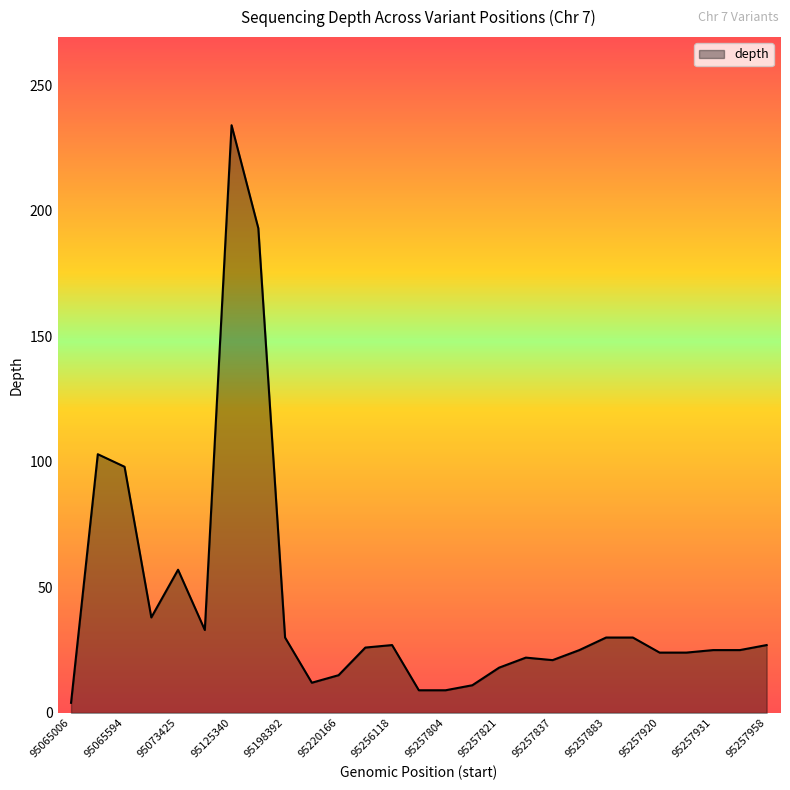

What is the greatest value displayed?

234